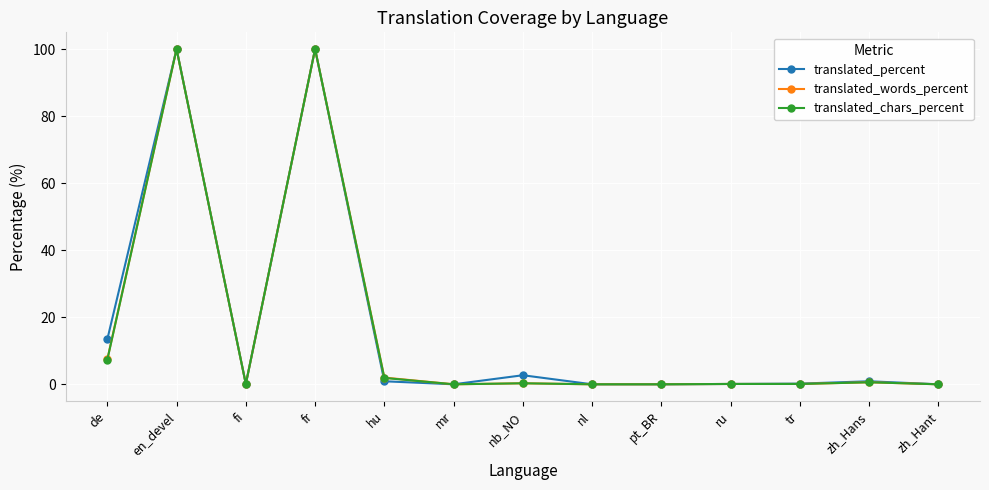

What is the difference between the highest and lowest values at de?

6.1